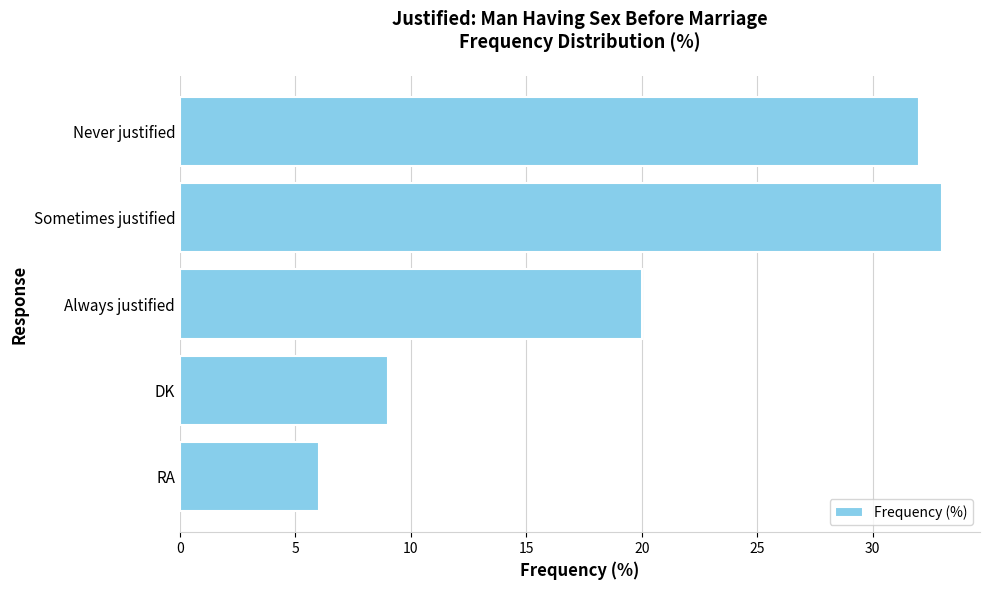

Which category has the highest value across all series?

Sometimes justified